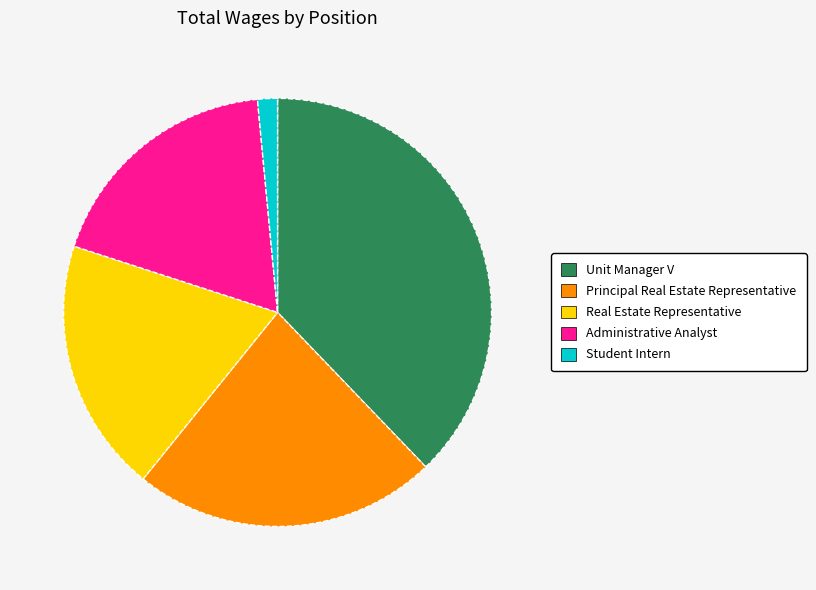

Combined, do Student Intern and Real Estate Representative account for over 50%?

No